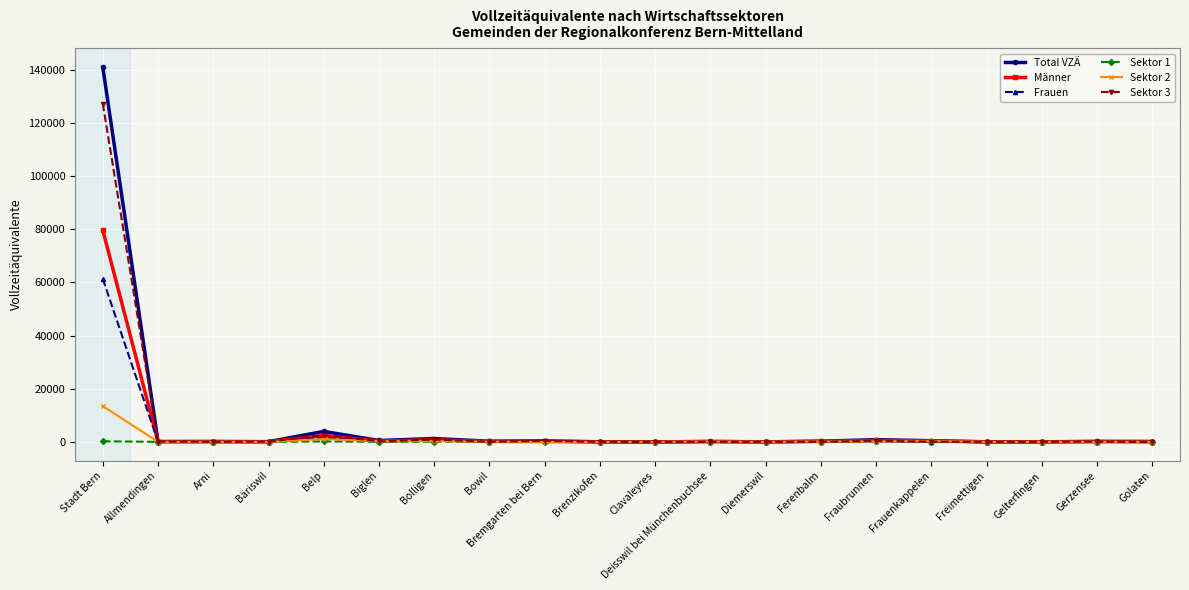

How many lines are shown in the chart?

6